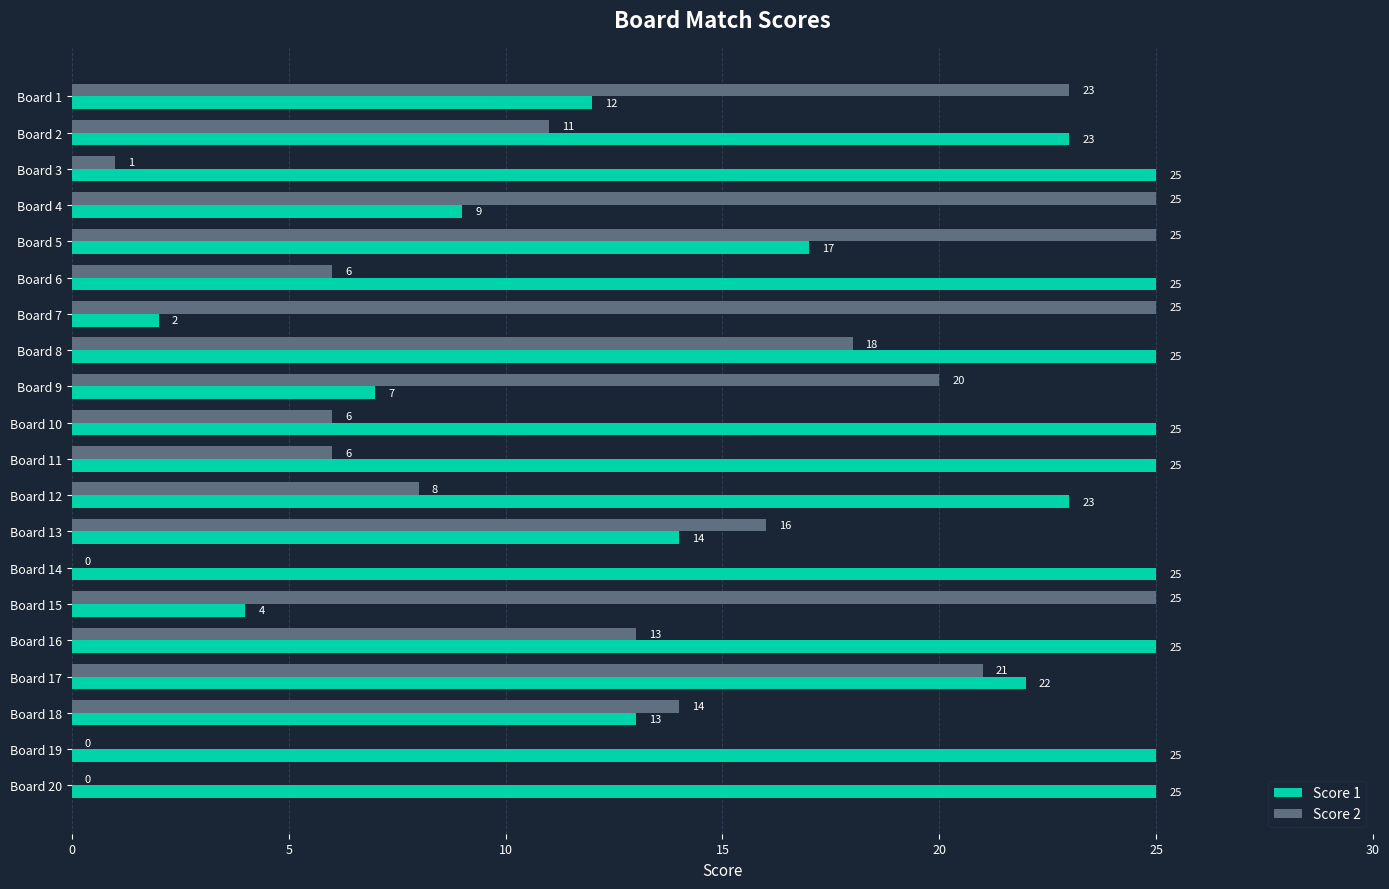

At which label is Score 2 closest to 12?

Board 2